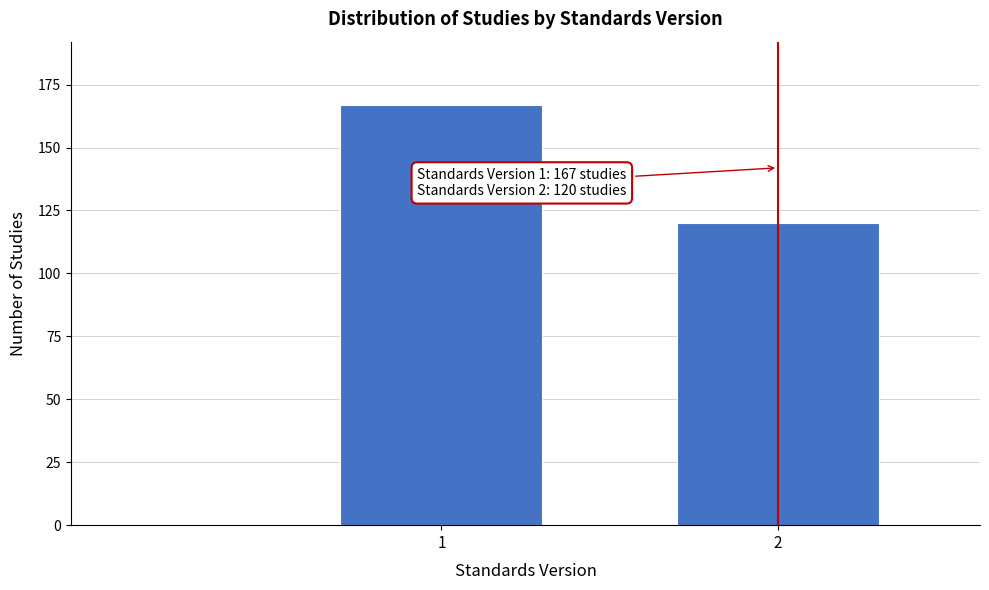

Reading right to left, what are all the values shown in this chart?

2=120	1=167